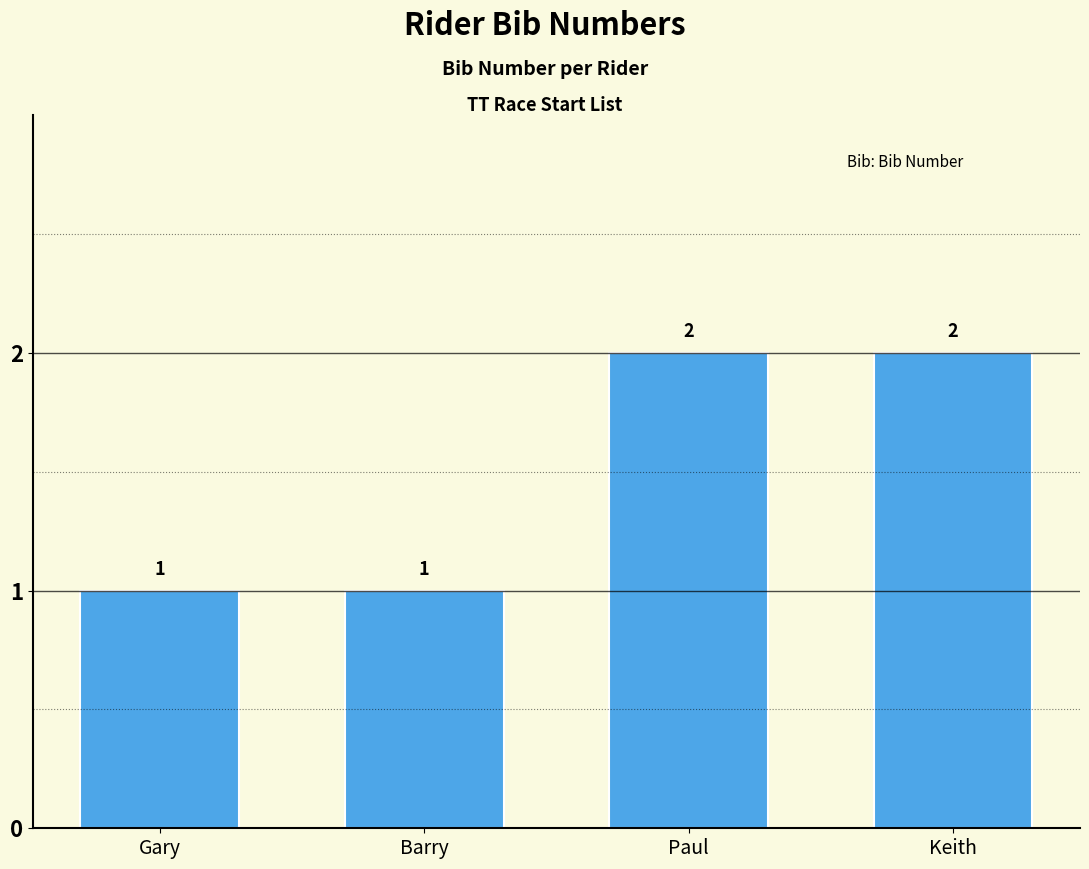

True or false: the data shows 1 at Gary.

True